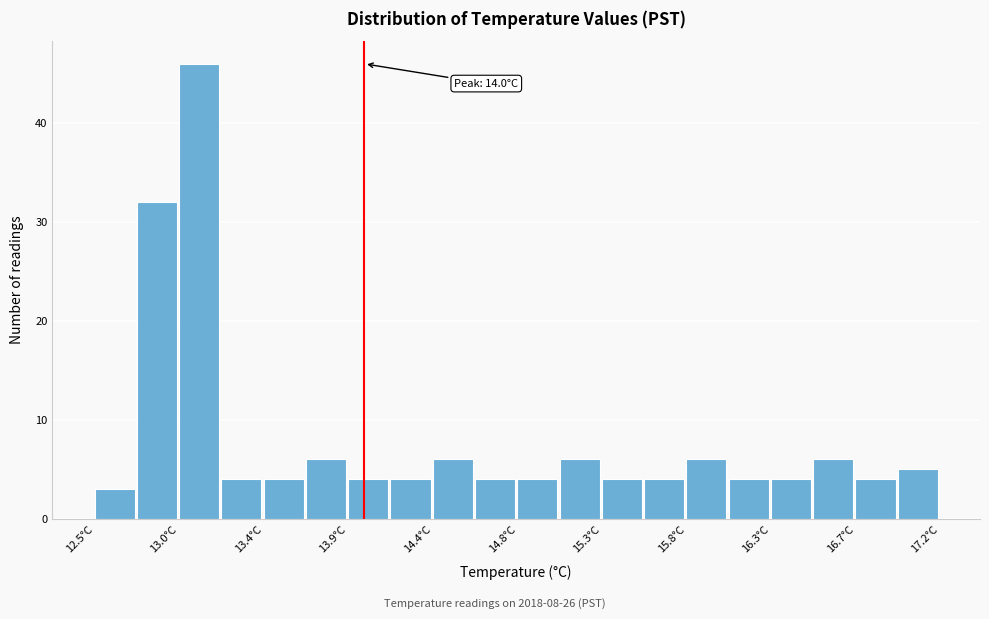

Over which range of the x-axis is the bar tallest?

12.970 to 13.205